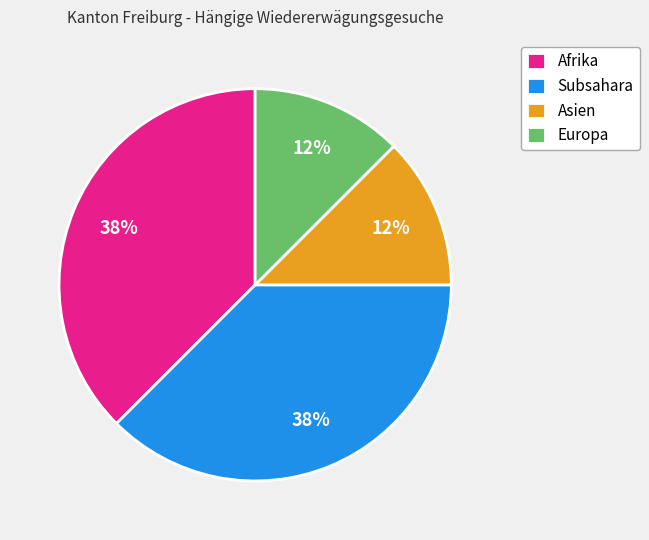

How many slices are in this pie chart?

4